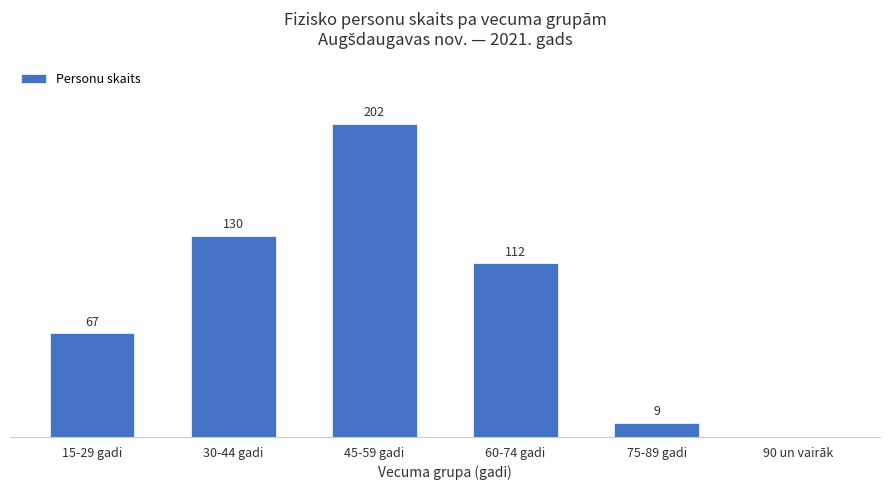

Where does the data first go above 112?

30-44 gadi